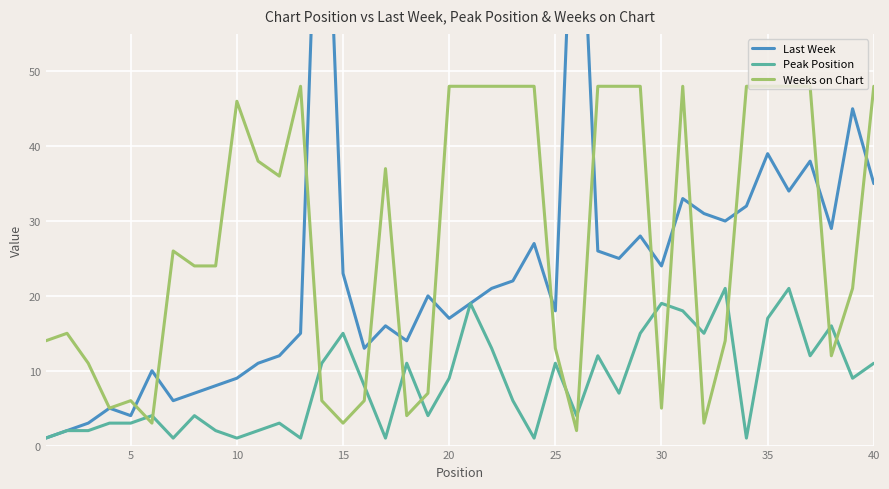

What are all the series names shown in the legend?

Last Week, Peak Position, Weeks on Chart